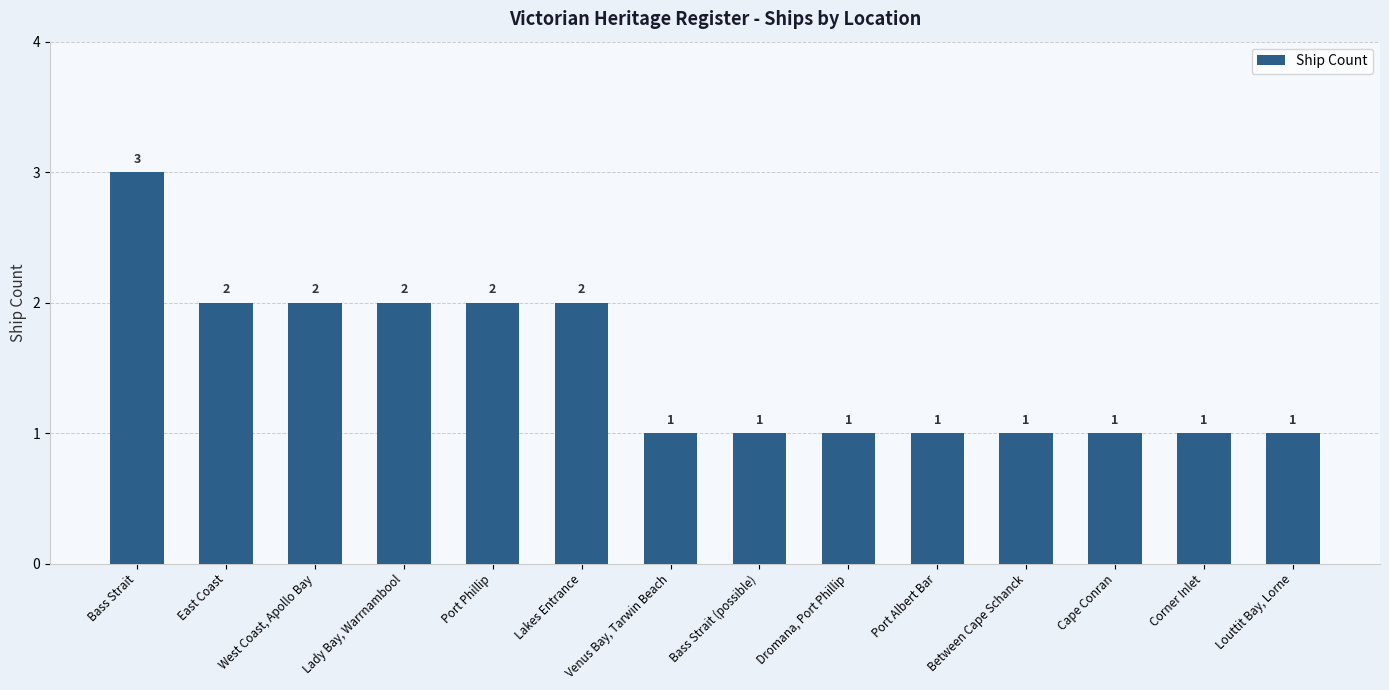

Are the bars grouped side by side (vs. stacked)?

No